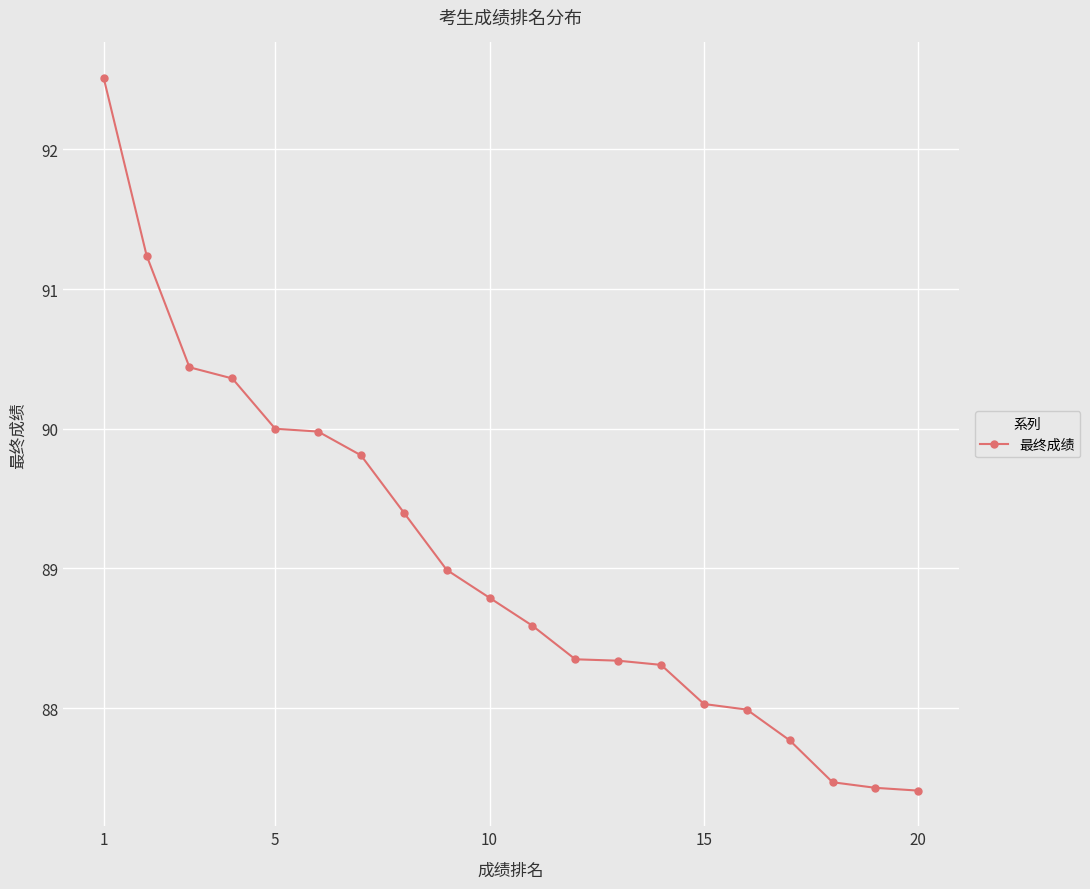

What is the maximum value shown in the chart?

92.5